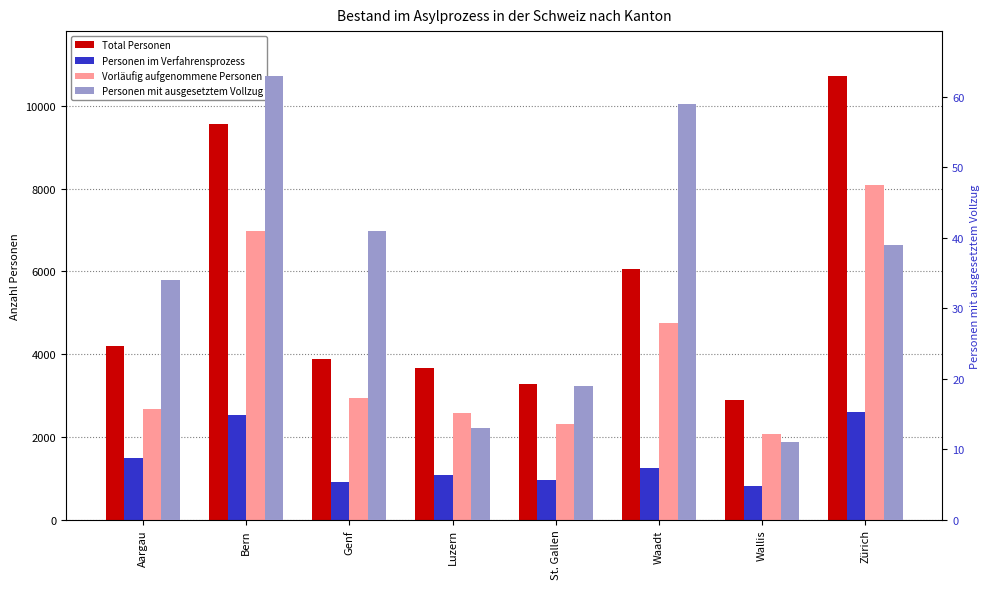

The Total Personen series shows 5183 at St. Gallen. True or false?

False